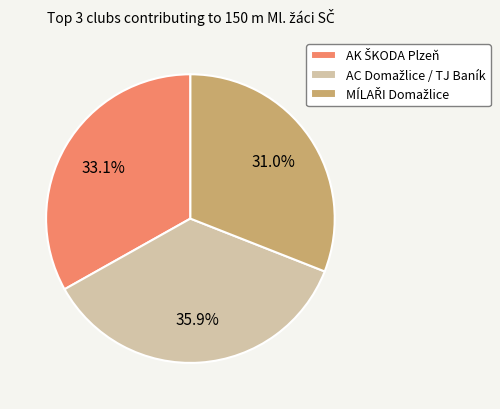

Count the number of slices in the pie.

3